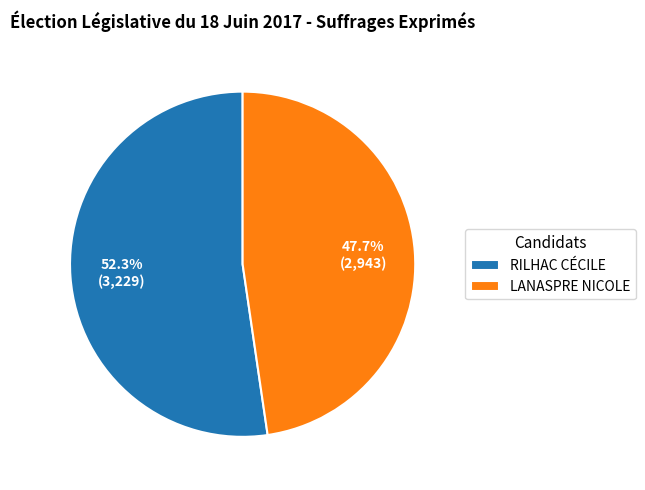

To the nearest percent, what is the combined percentage of LANASPRE NICOLE and RILHAC CÉCILE?

100%